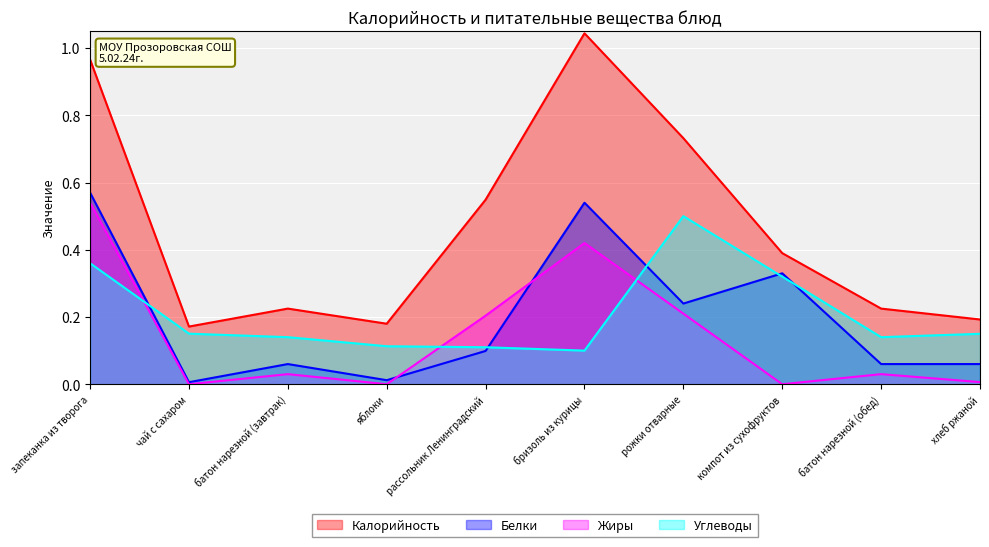

What is the difference between the maximum and minimum values in the Жиры series?

0.5